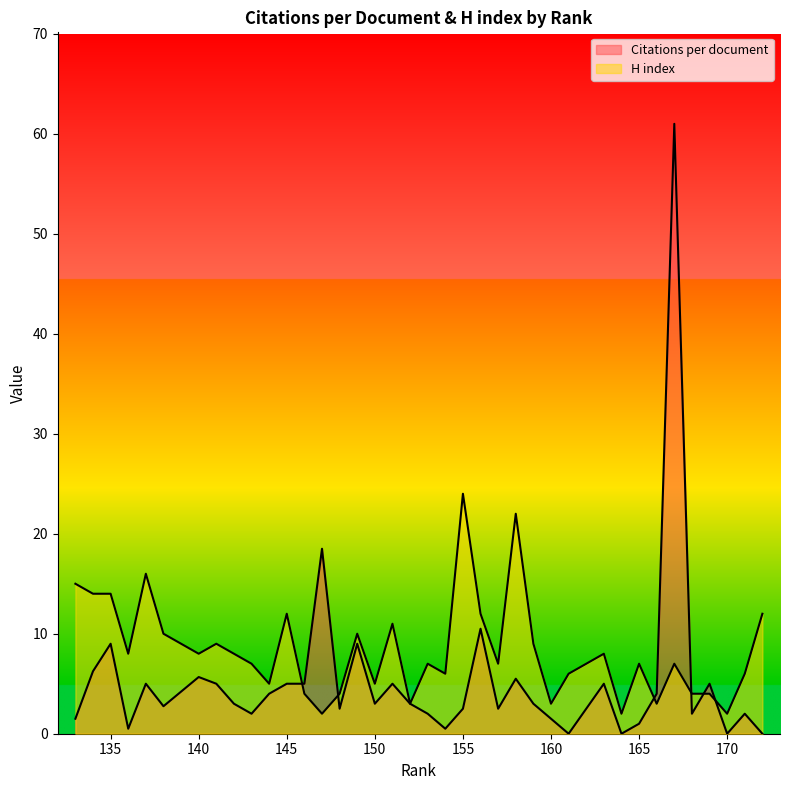

True or false: H index has more than 1 points higher than both neighbors.

True